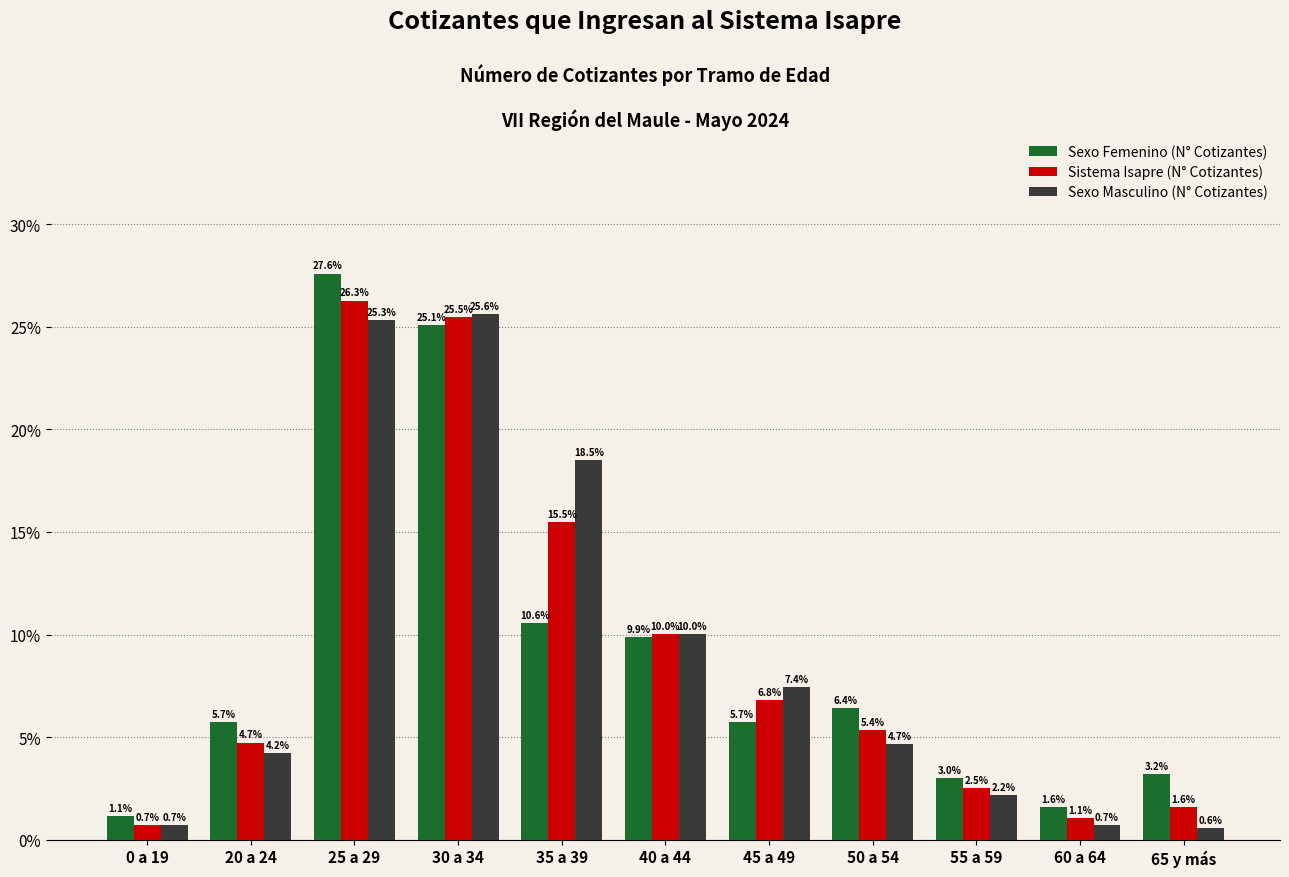

How many data points in Sistema Isapre (N° Cotizantes) are less than 5?

5